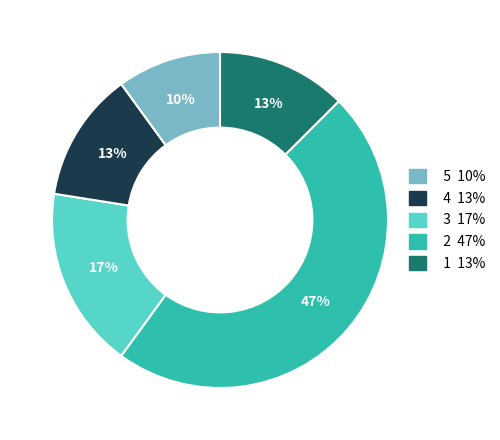

Count the number of slices in the pie.

5